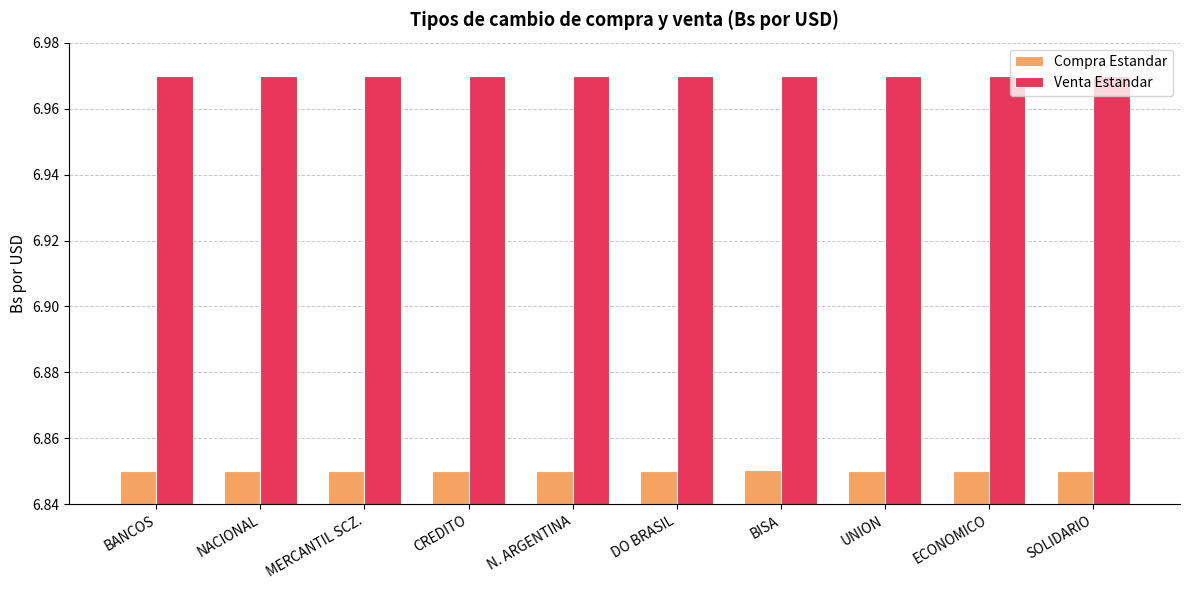

What is the label of the 4th bar from the left?

CREDITO